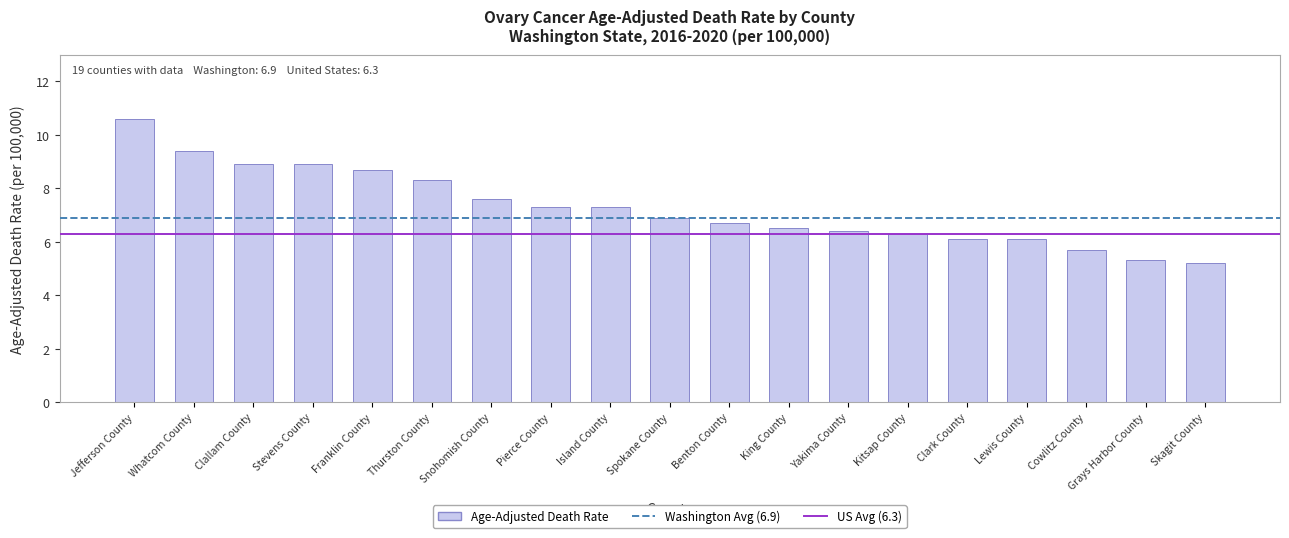

At which label is the value closest to 7?

Spokane County